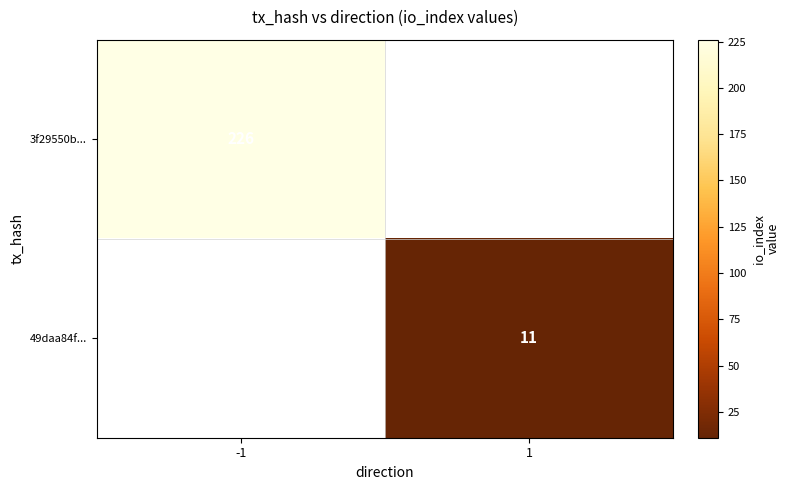

Is it true that 49daa84f... equals 19.4 at 1?

False